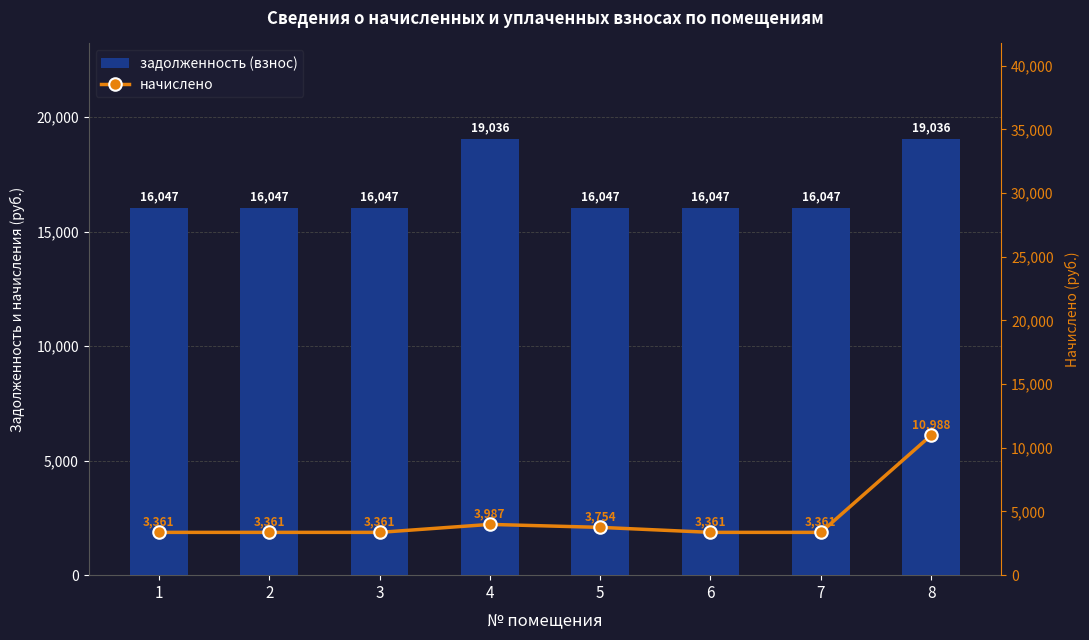

What is the value of the начислено bar at the 2nd from the left?

3361.2